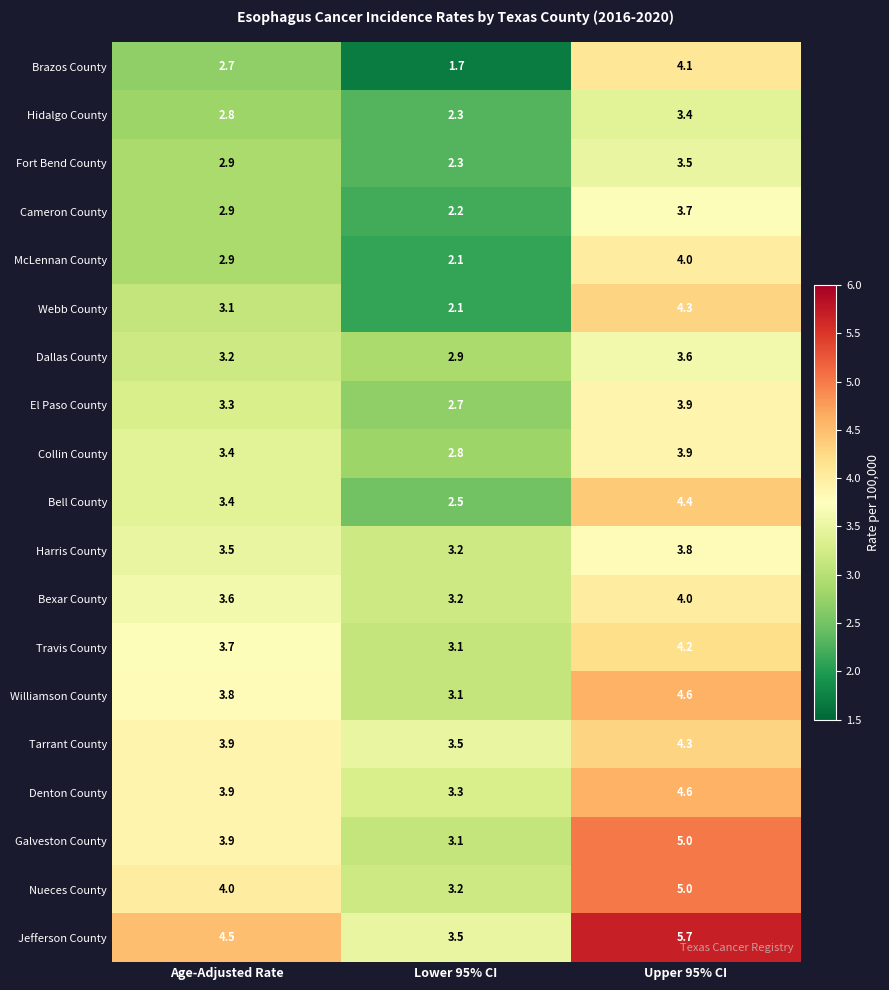

What value does the Bell County series have at Lower 95% CI?

2.5